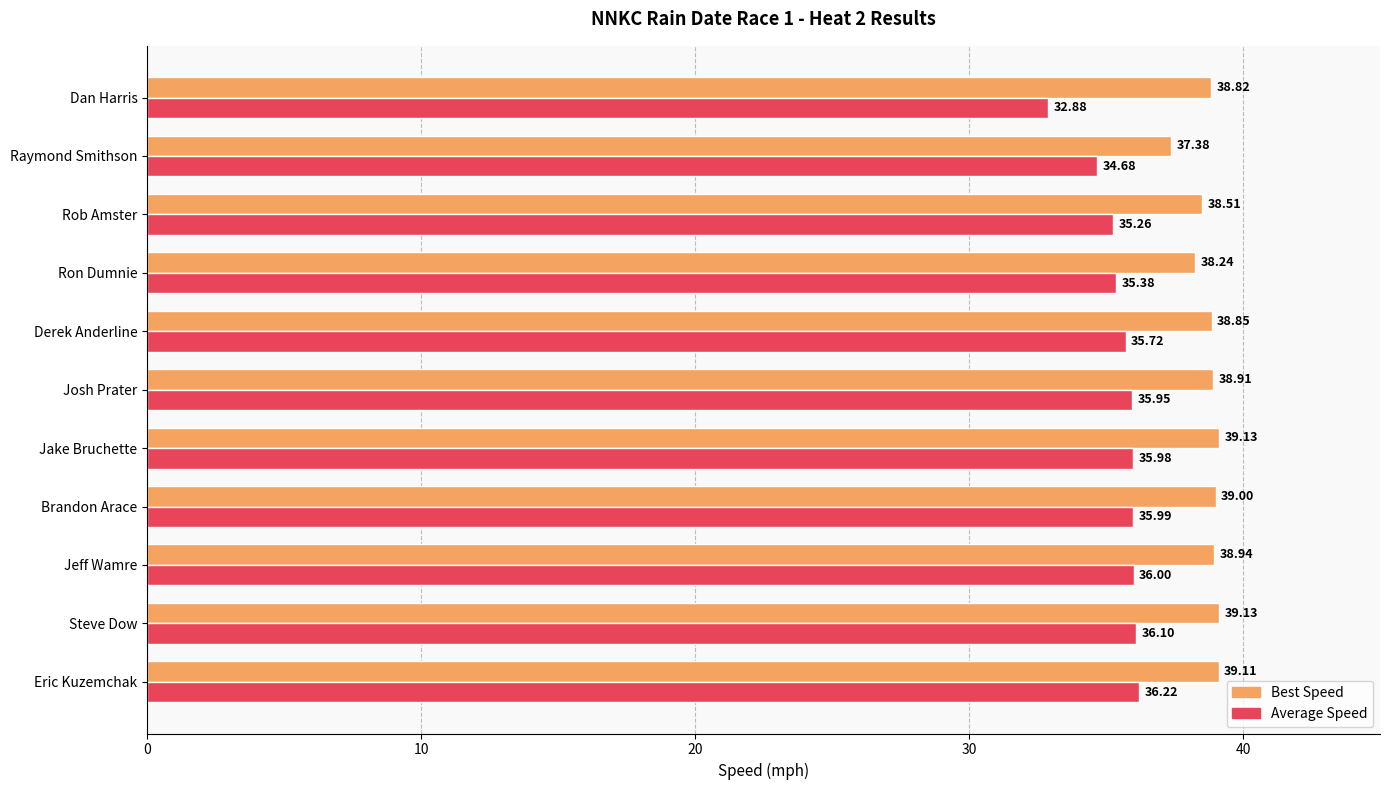

List the series in order of their overall mean, lowest first.

Average Speed, Best Speed